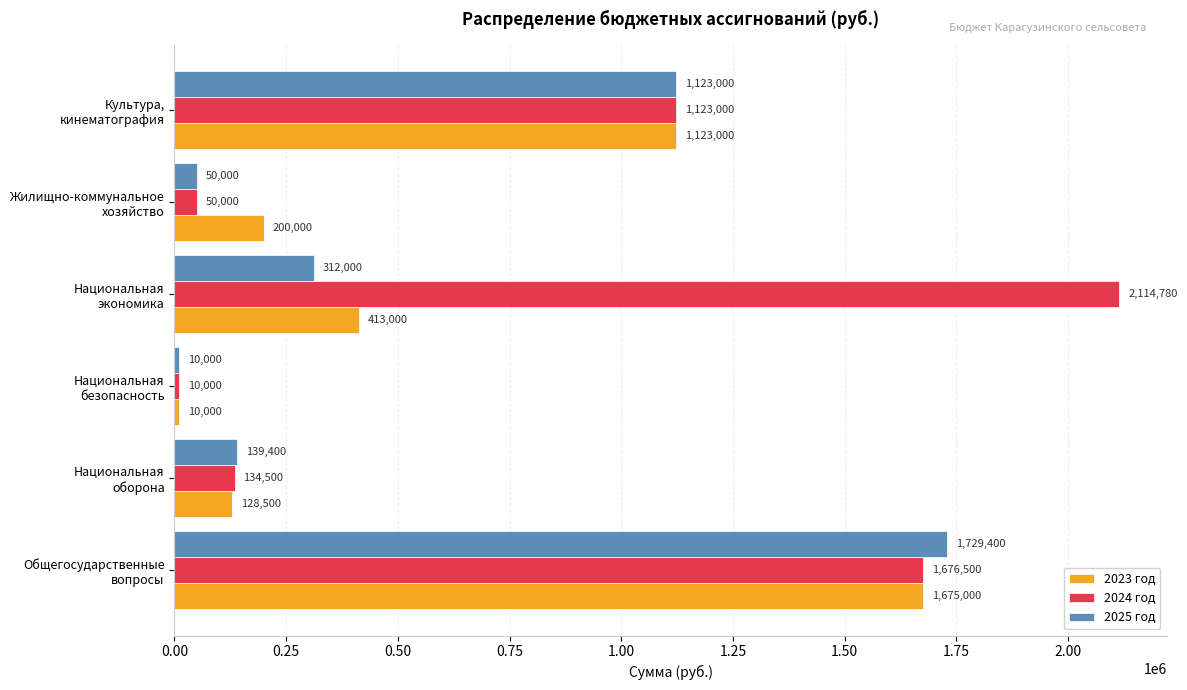

Which series has the largest total across all categories?

2024 год